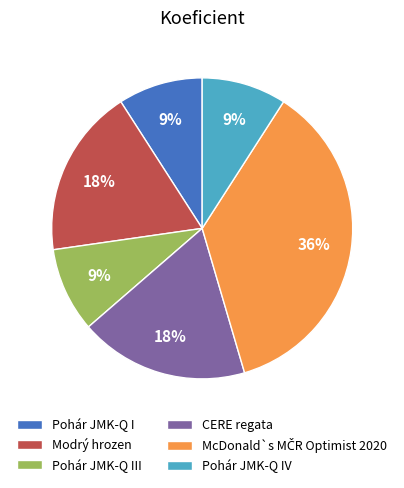

How many slices are in this pie chart?

6